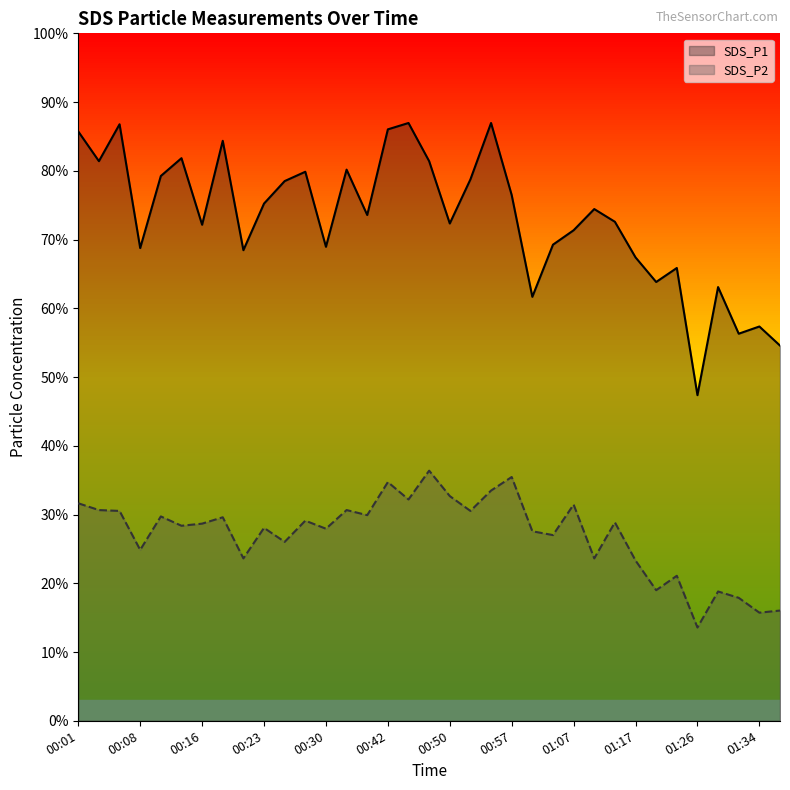

Is it true that SDS_P2 equals 0.3 at 00:16?

True